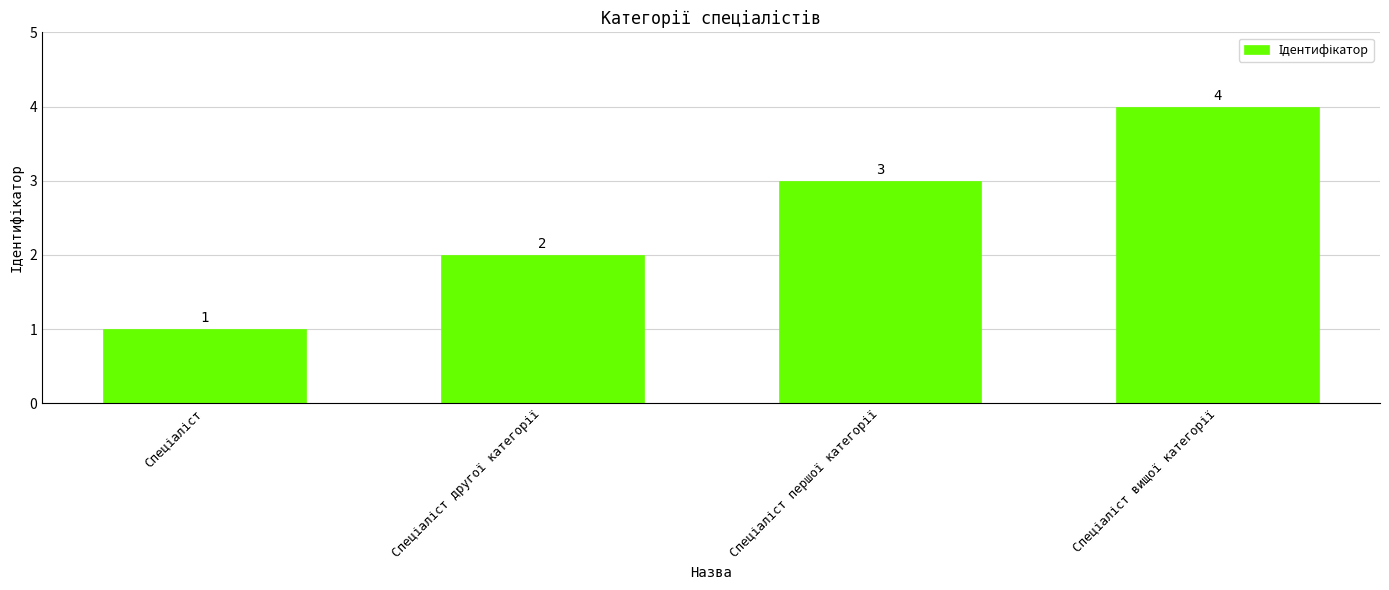

What is the value of the 1st bar from the left?

1